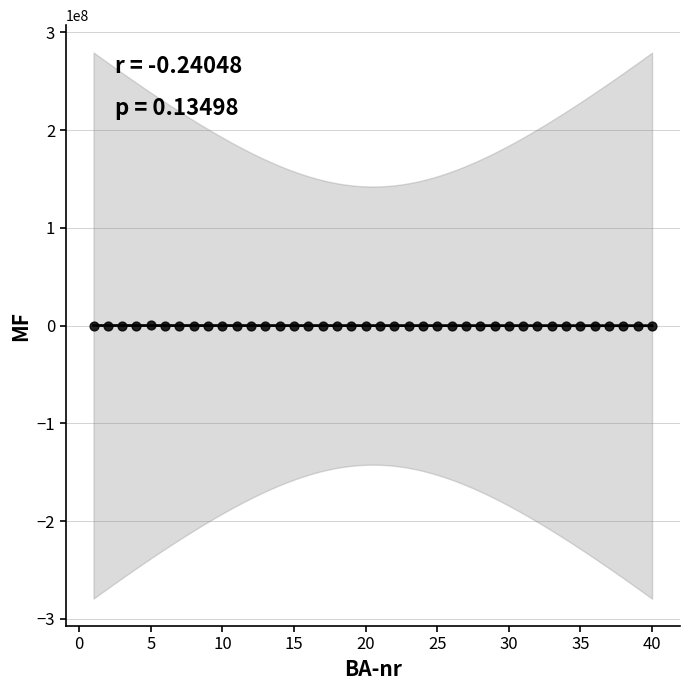

What is the range of Y values (max minus min)?

1162963.7